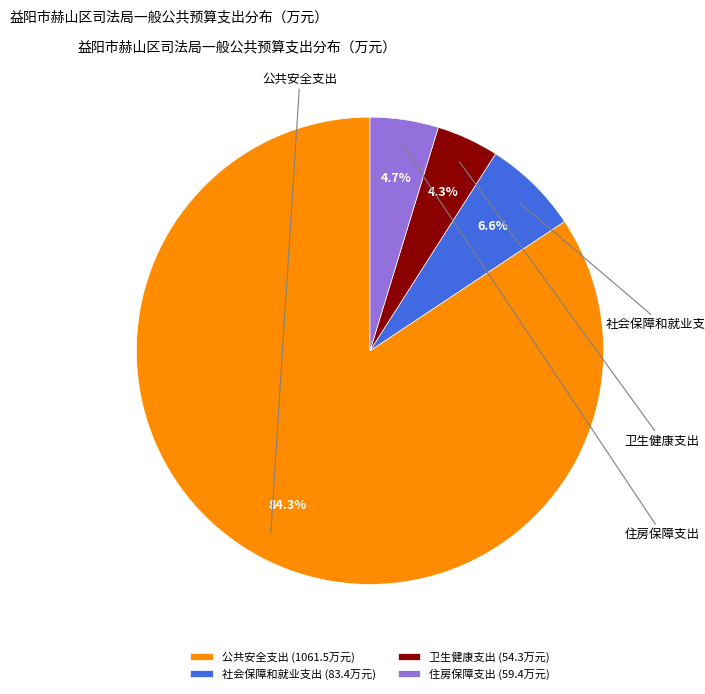

Between 卫生健康支出 and 住房保障支出, which is larger?

住房保障支出